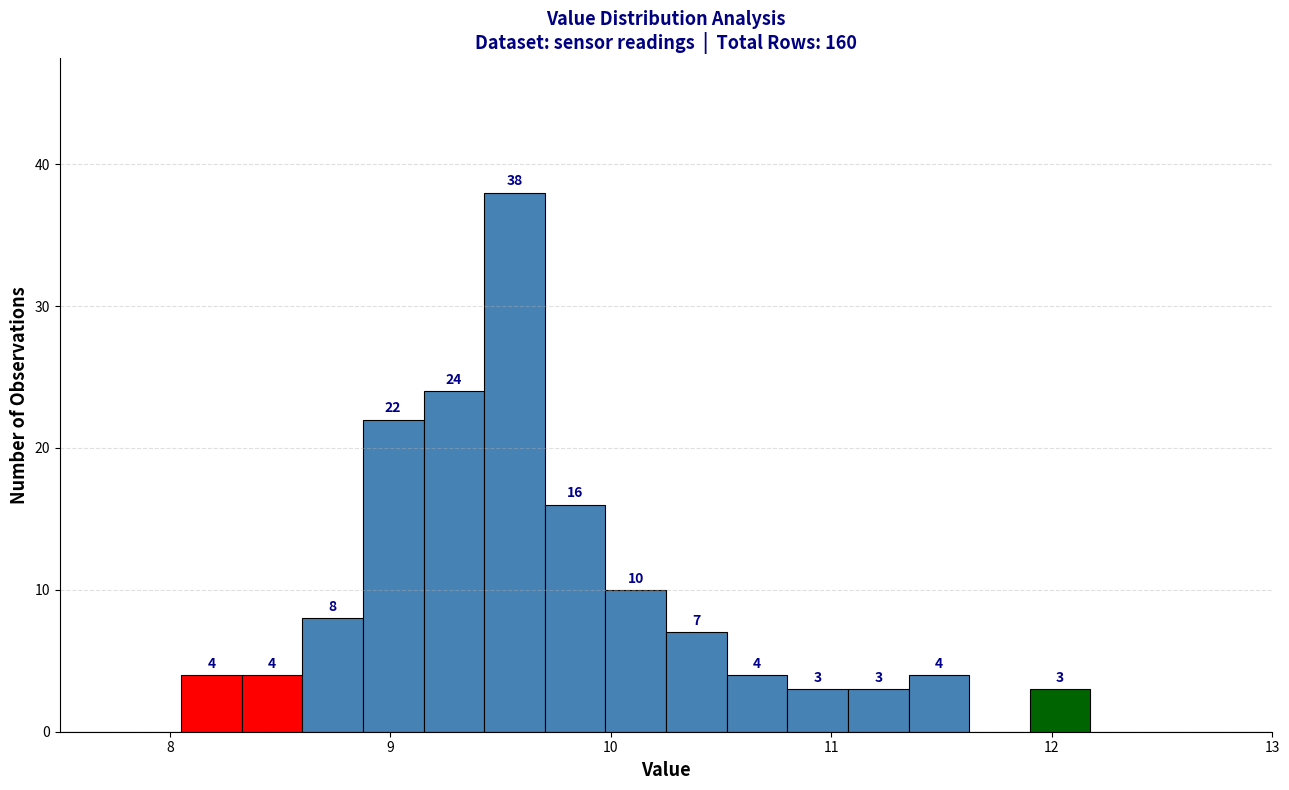

Read against the x-axis, roughly where is the centre of the tallest bar?

9.6